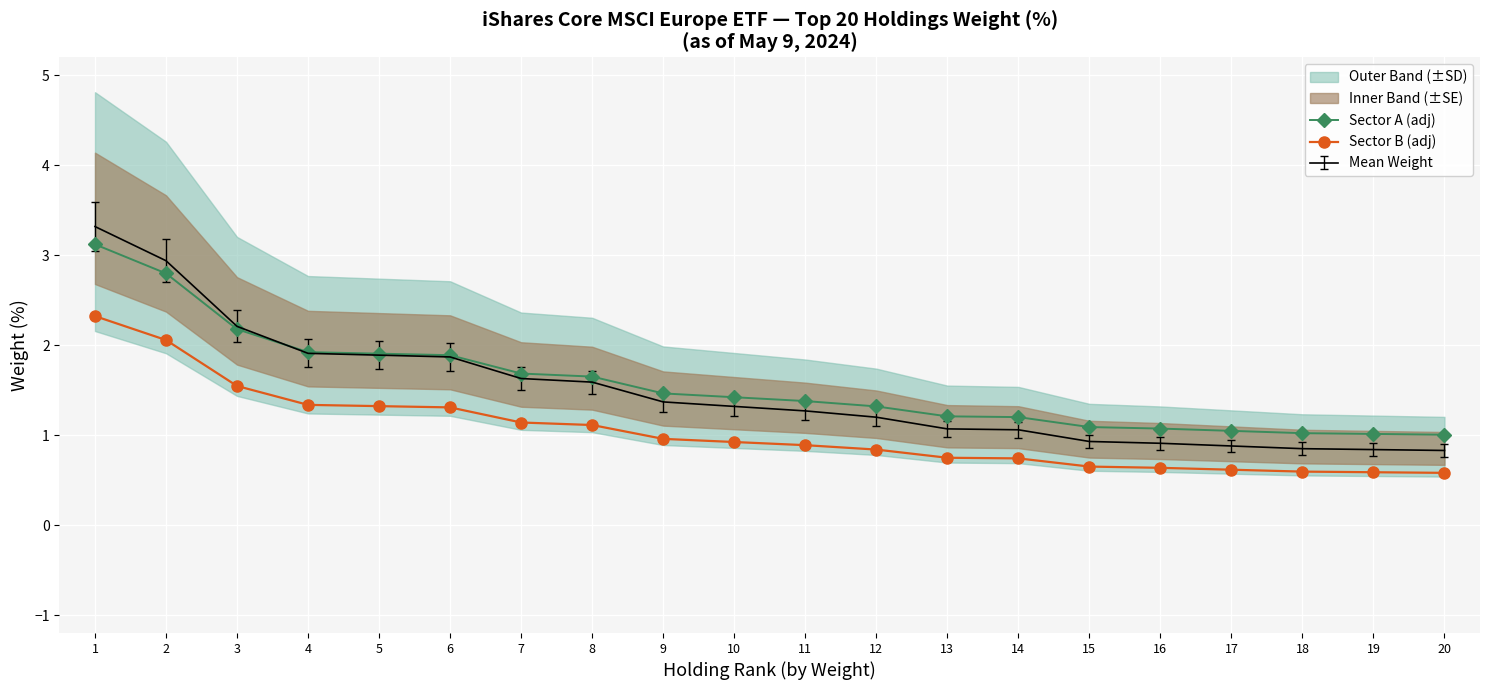

At which category is the sum across all series the highest?

1